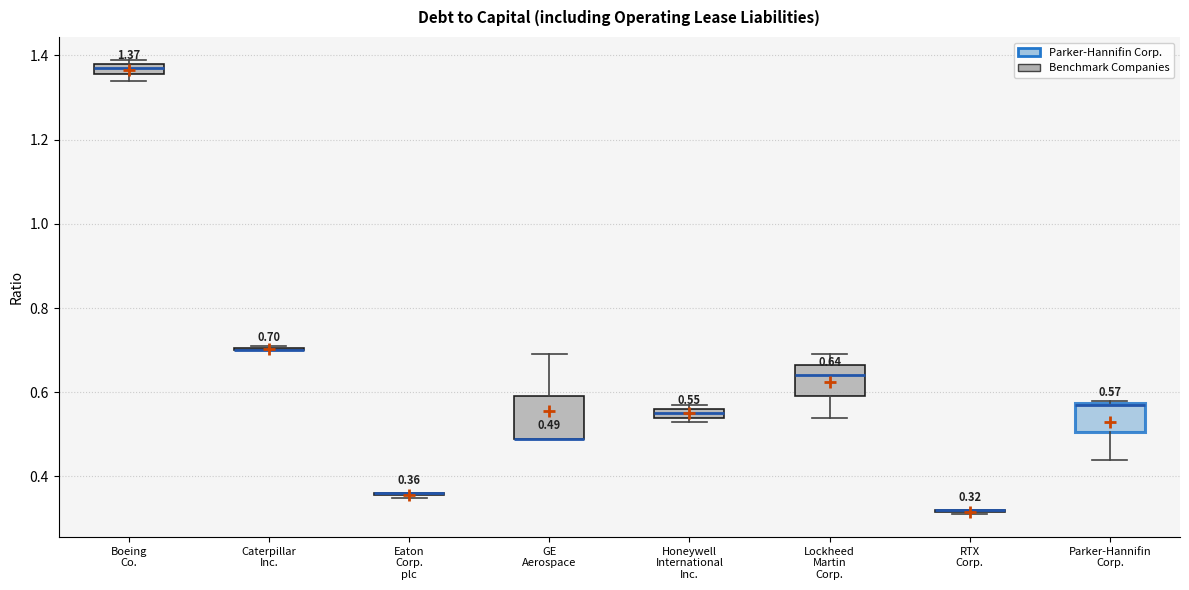

Comparing the boxes themselves (not the whiskers), which one is the tallest?

GE Aerospace